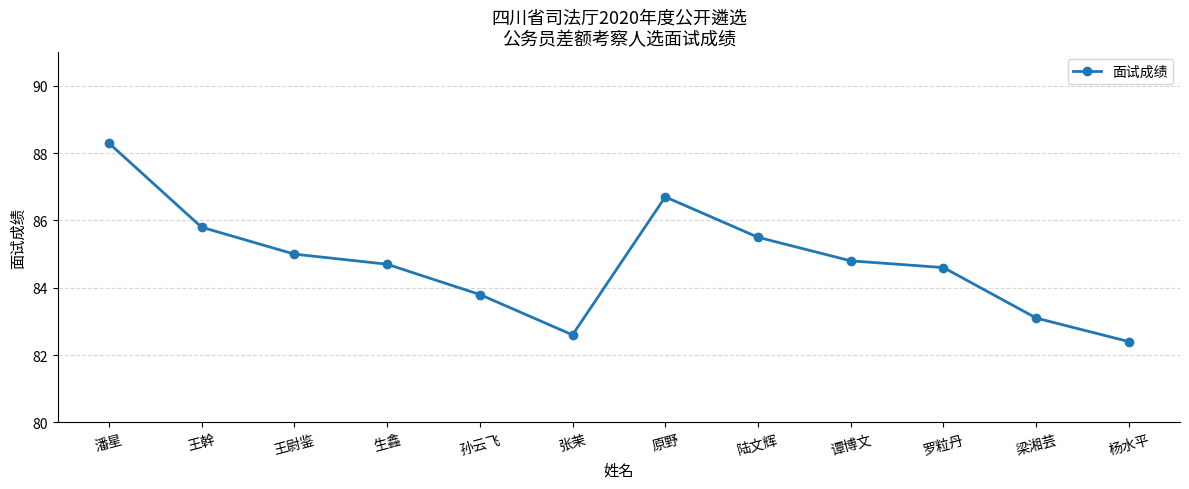

What is the ratio of the value at 王幹 to the value at 孙云飞?

1.0